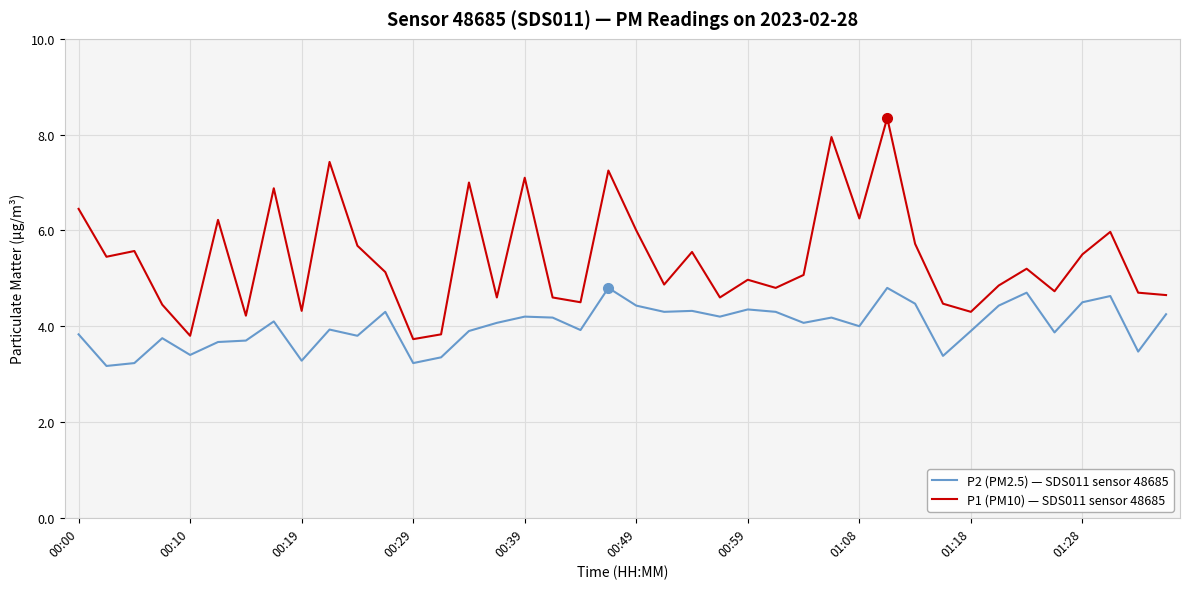

Which series has the largest range (max minus min)?

P1 (PM10) — SDS011 sensor 48685